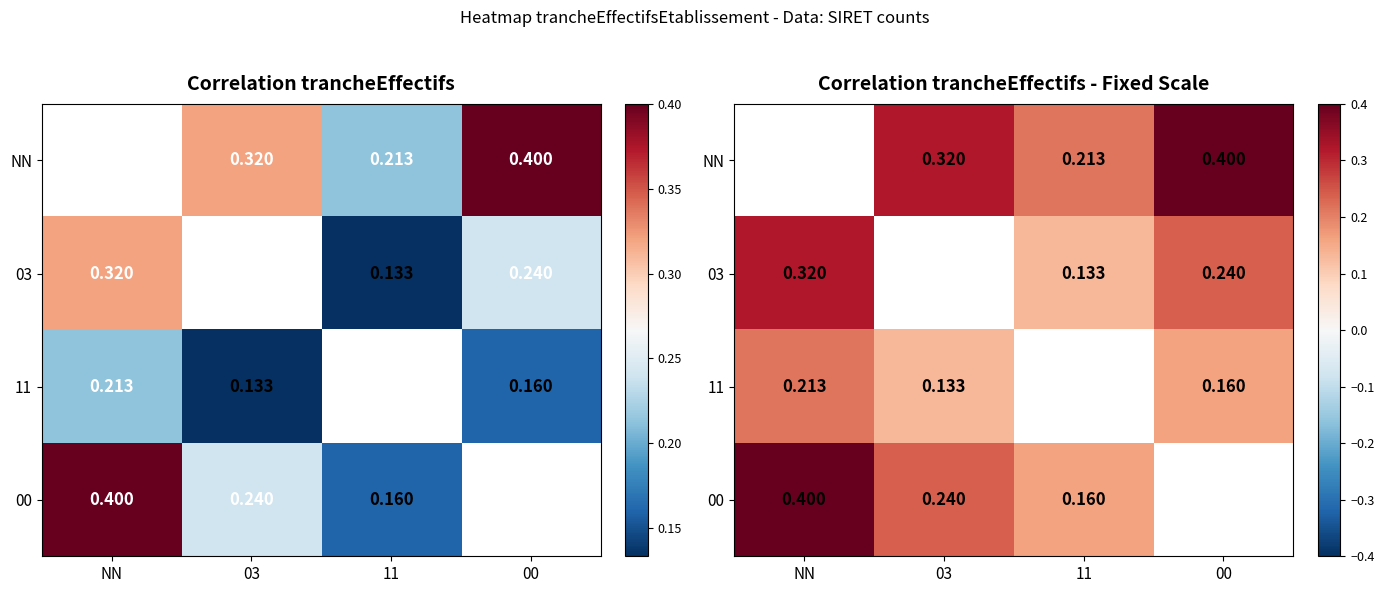

Rank the series at 03 from highest to lowest value.

00, NN, 03, 11